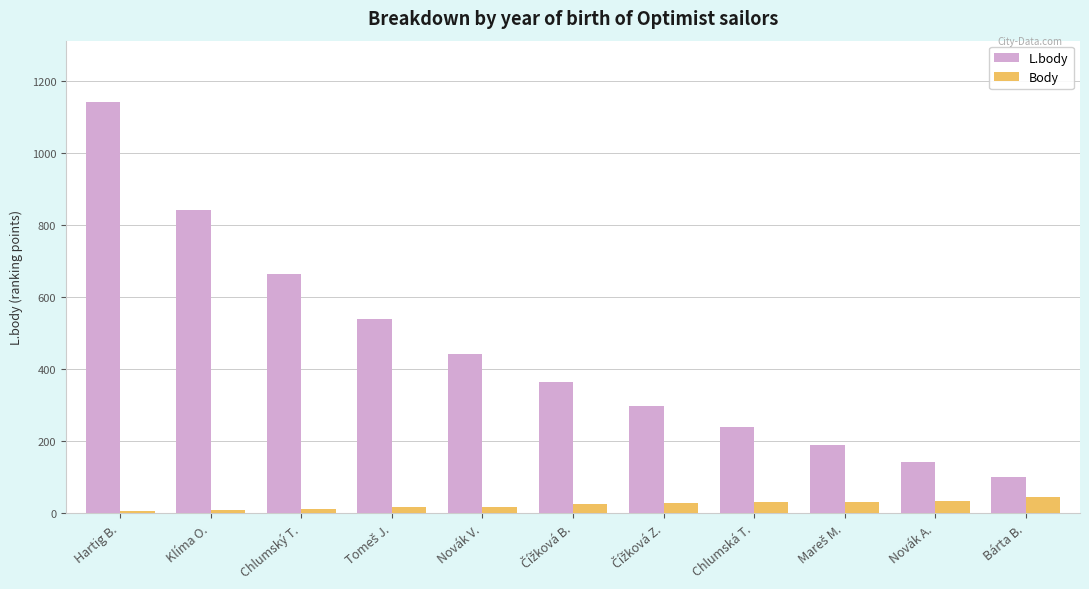

At which label is L.body closest to 621?

Chlumský T.